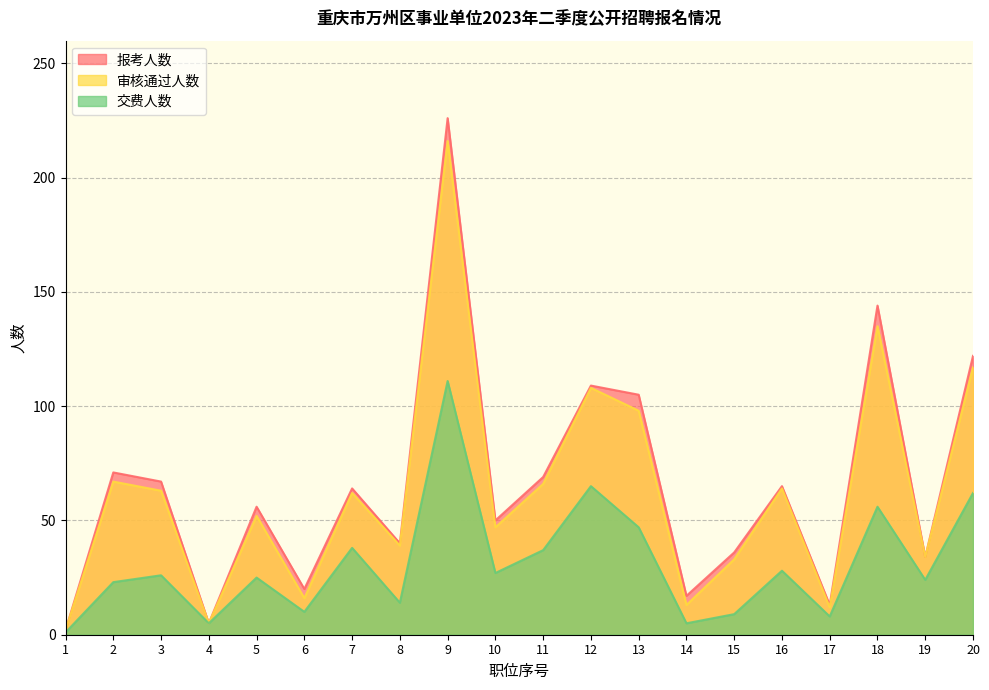

List the series in order of their peak value, lowest first.

交费人数, 审核通过人数, 报考人数